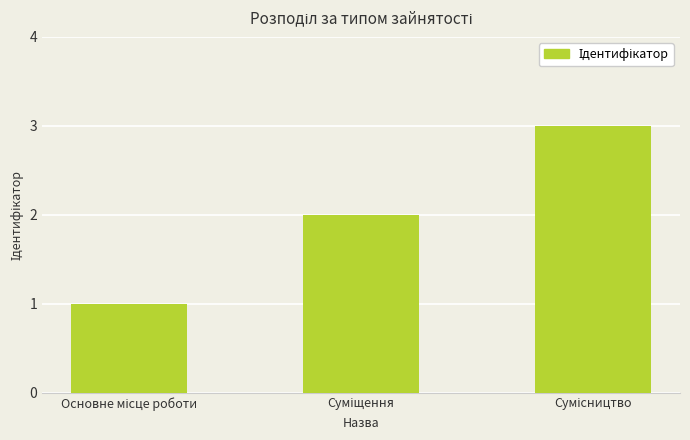

What is the sum of all values?

6